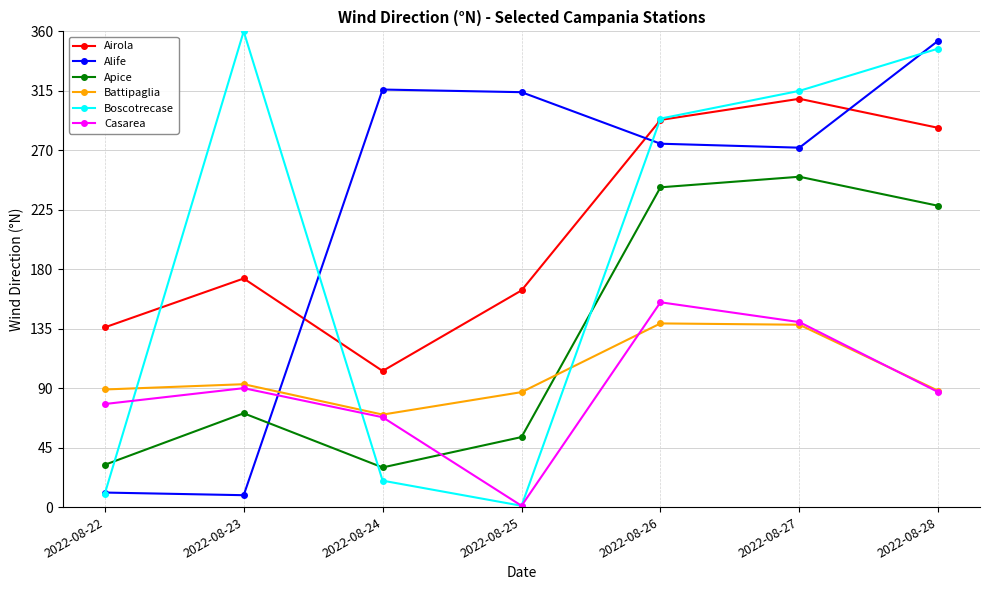

What is the minimum value for Apice?

30